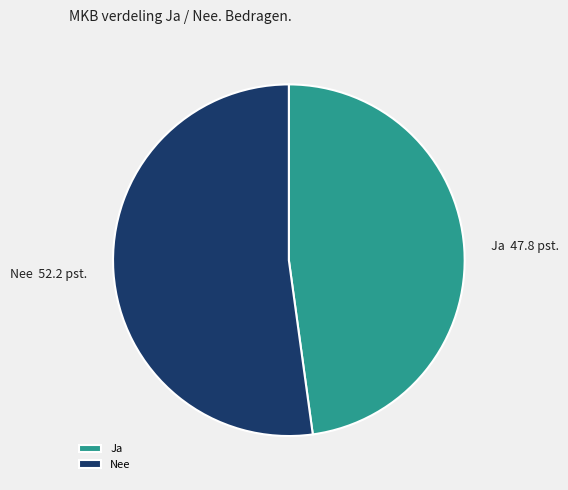

Which has a higher value, Nee or Ja?

Nee